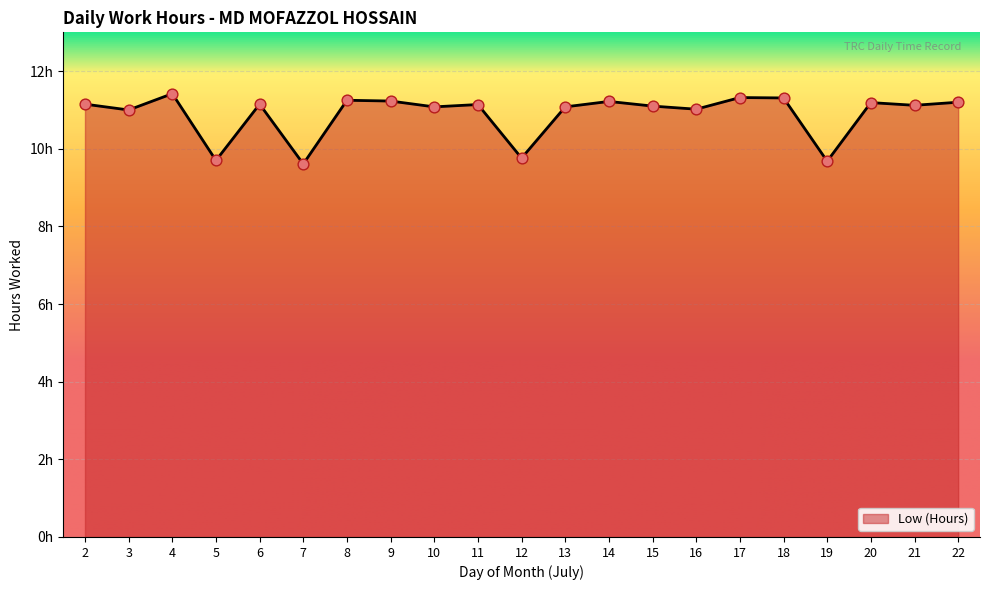

Between 11 and 15, which is larger?

11